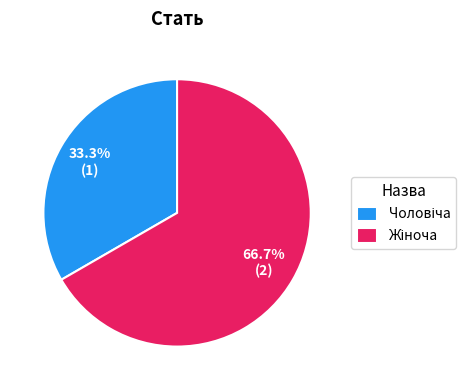

Is there a majority slice in this chart?

Yes